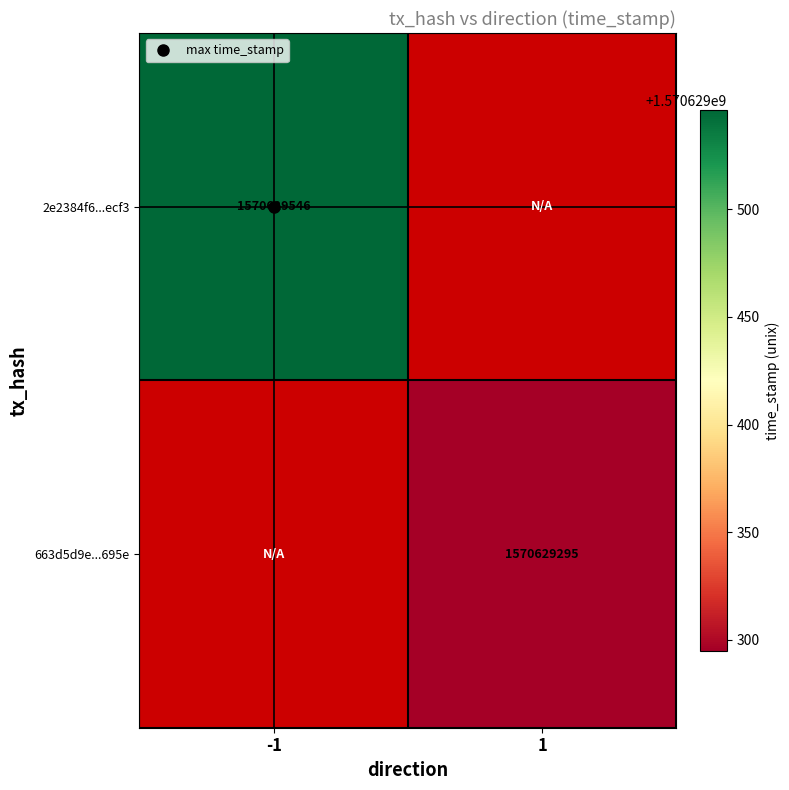

At how many categories does at least one series exceed 603889894?

2